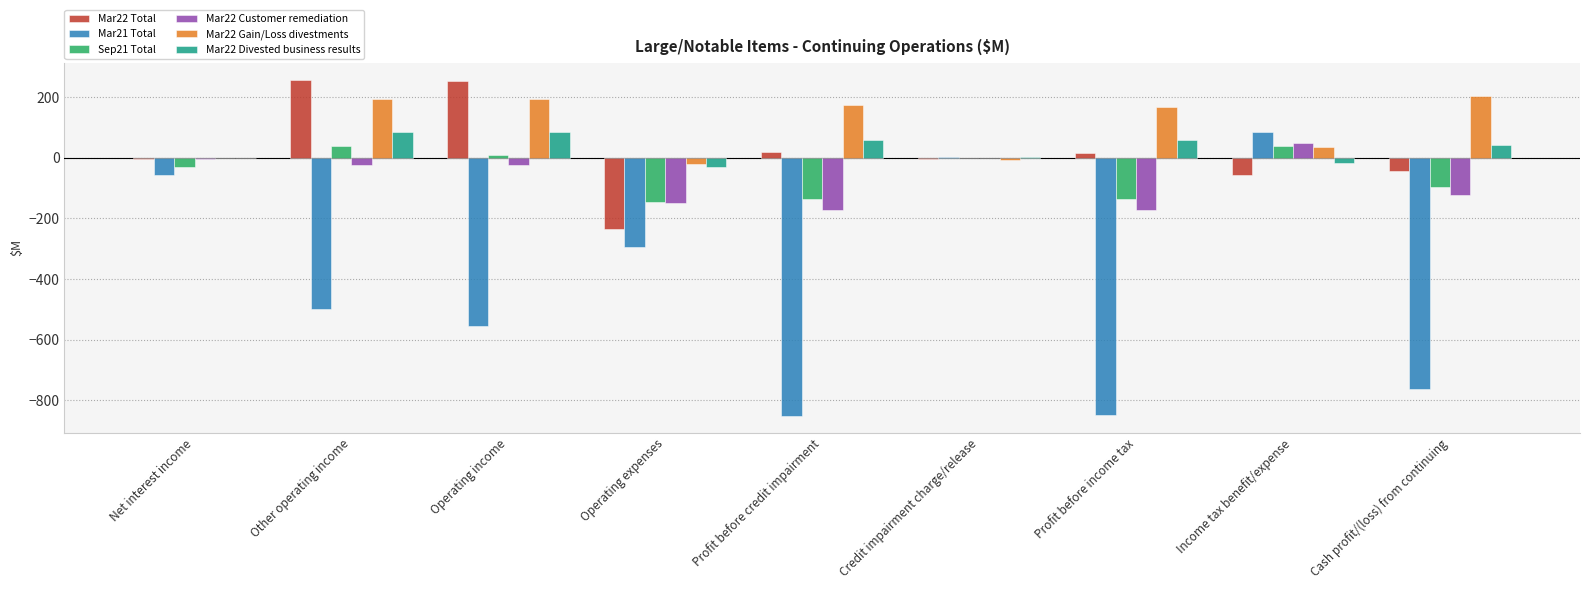

Count the number of categories in the chart.

9